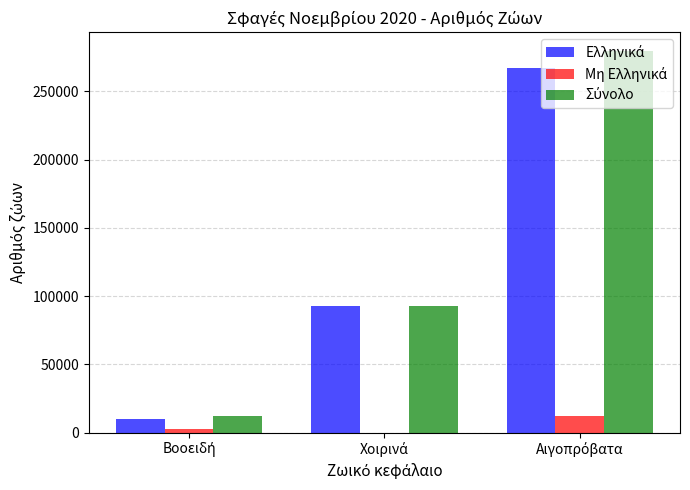

How many data points does each series have?

3